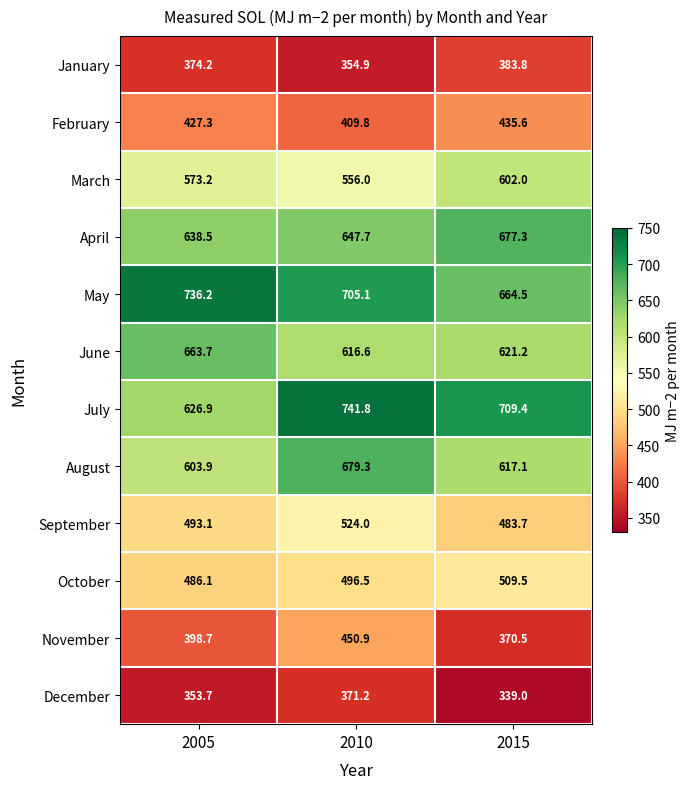

List the series in order of their peak value, lowest first.

December, January, February, November, October, September, March, June, April, August, May, July